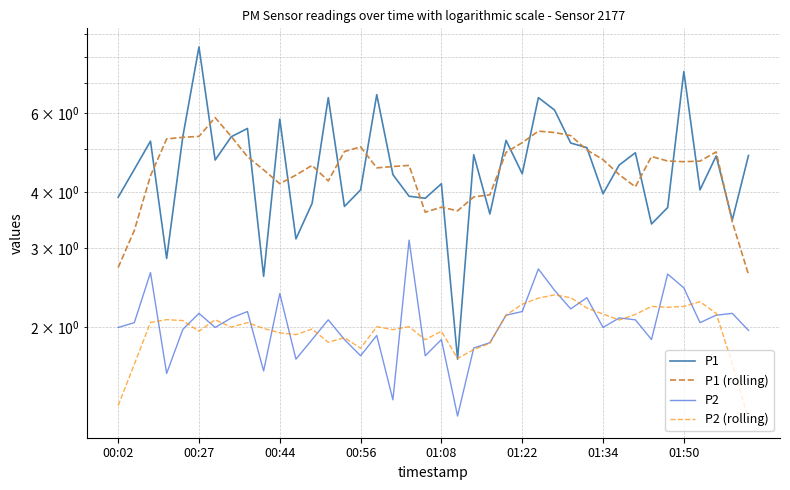

Which series has the widest spread of values?

P1